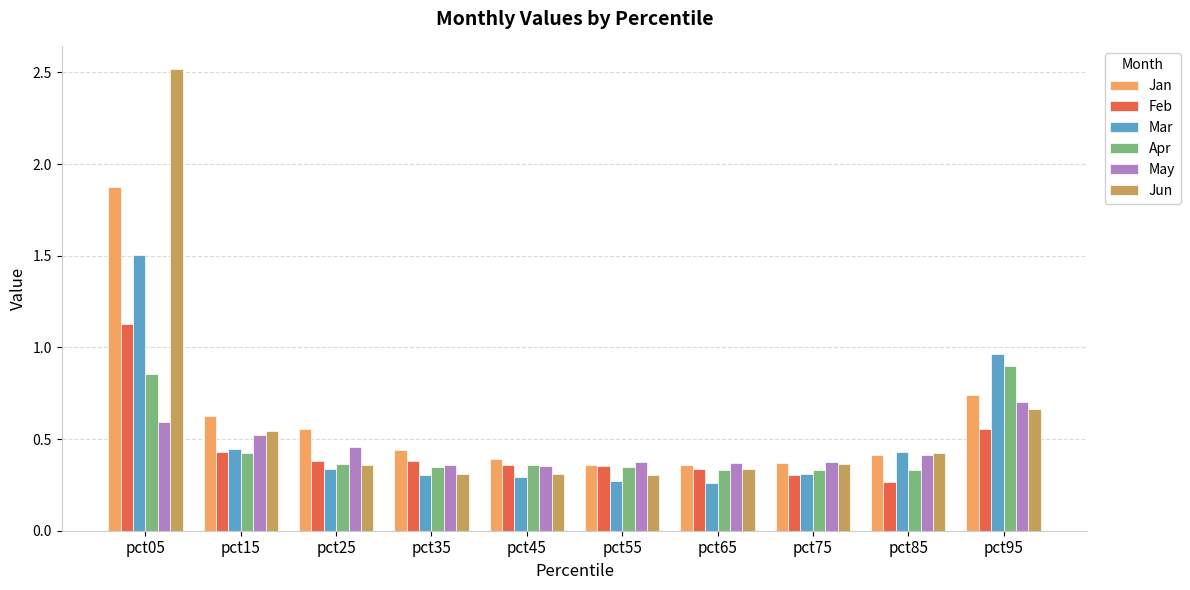

Which series changed the most between pct05 and pct45?

Jun